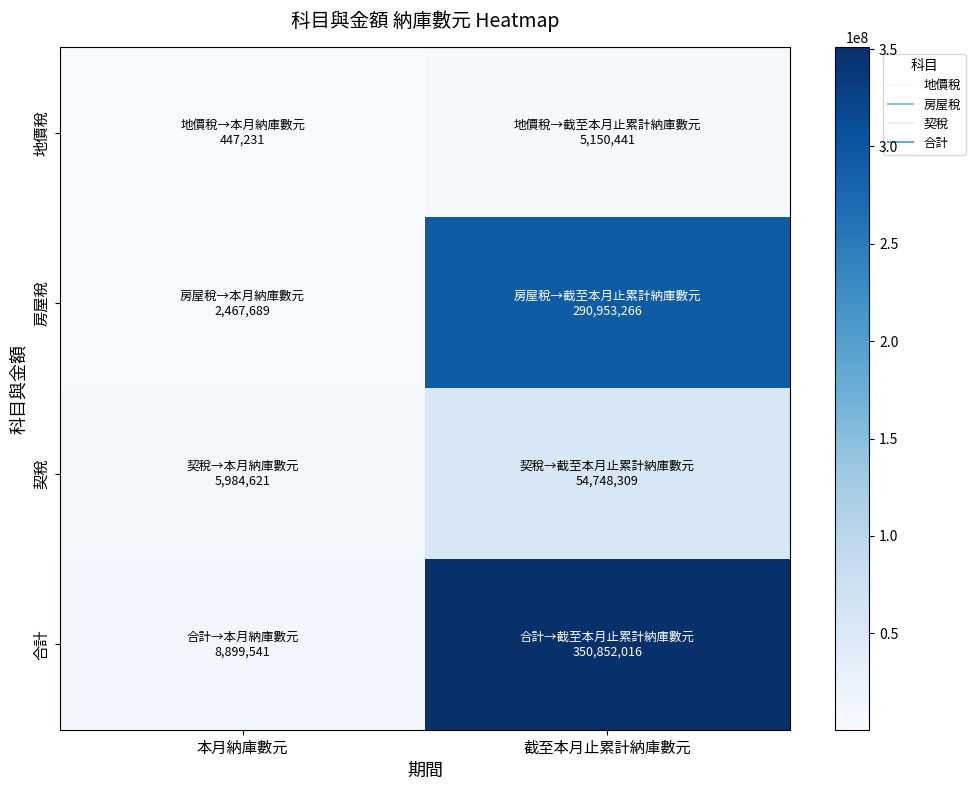

Between 本月納庫數元 and 截至本月止累計納庫數元, which series saw the biggest shift?

合計